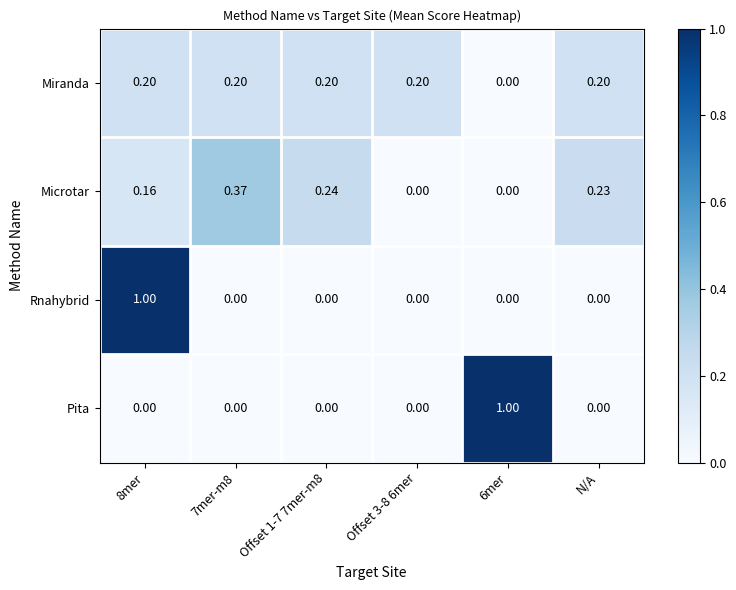

Between 7mer-m8 and N/A, which series saw the biggest shift?

Microtar